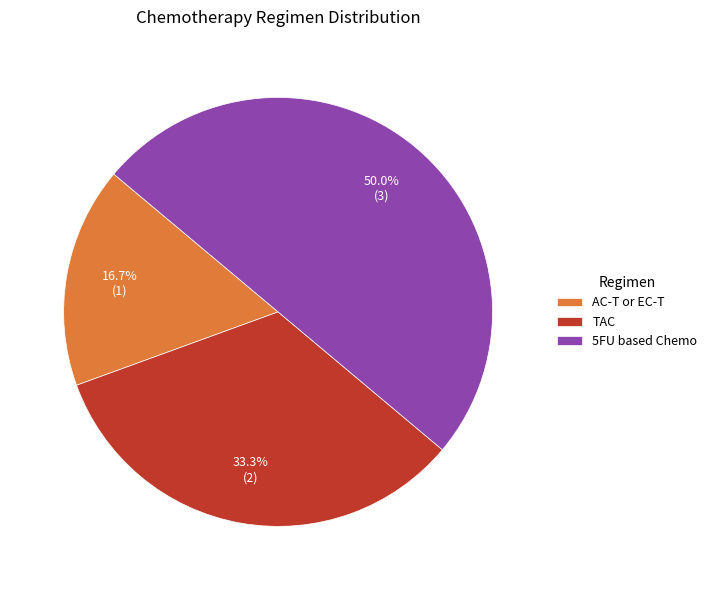

What is the largest slice in the pie chart?

5FU based Chemo